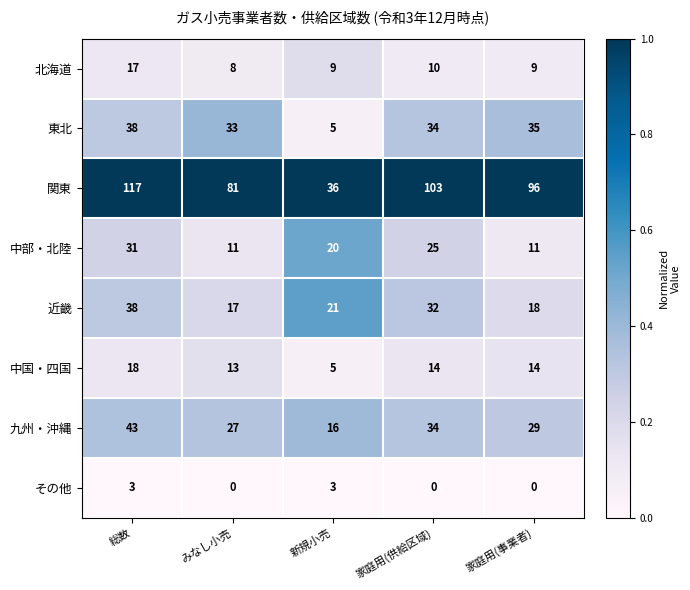

At how many categories does at least one series exceed 0?

5